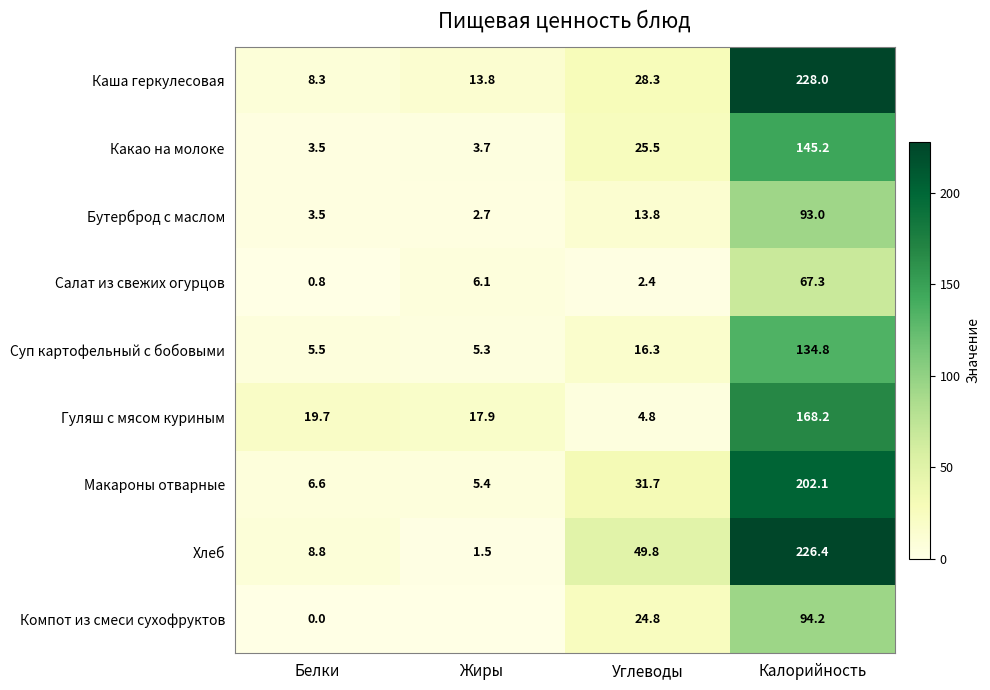

Is it true that Макароны отварные equals 6.6 at Белки?

True